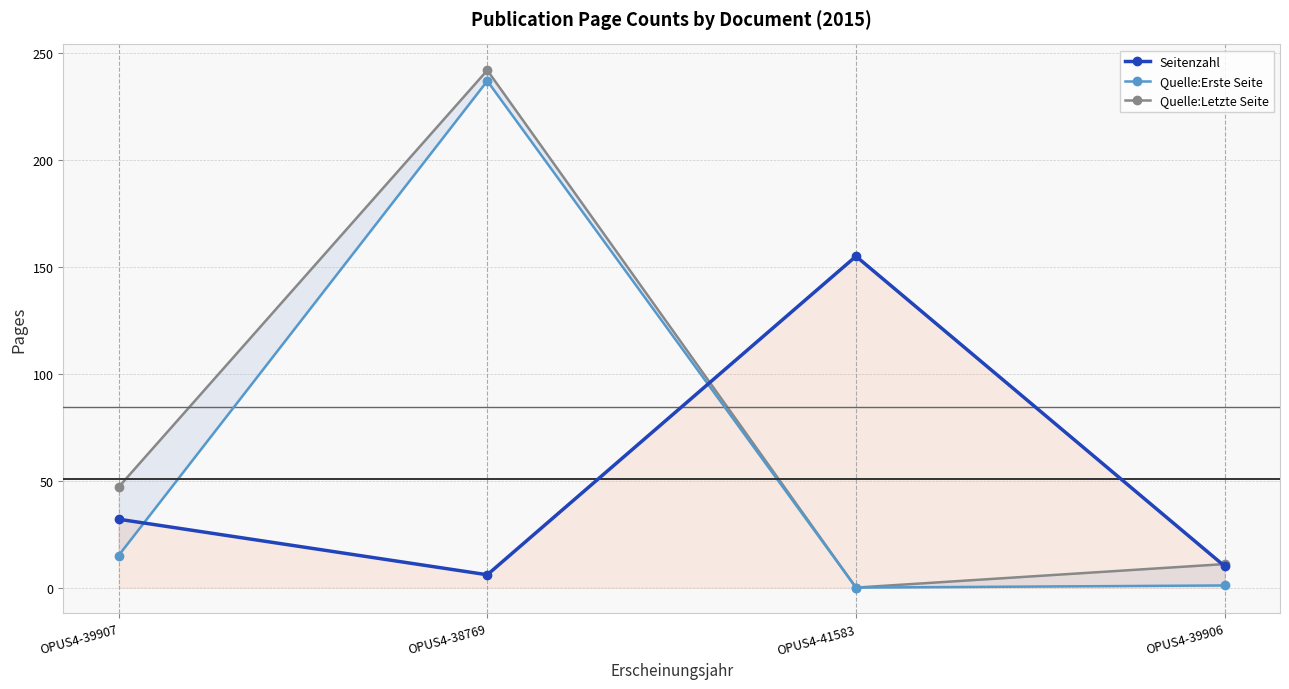

How many data points in Seitenzahl are less than 32?

2